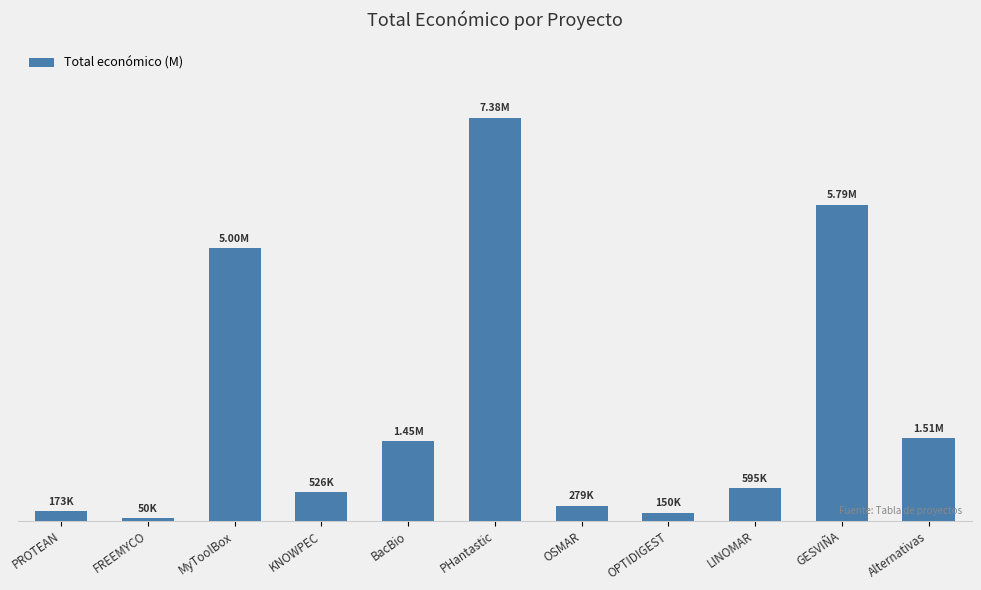

List the labels in order of value, smallest first.

FREEMYCO, OPTIDIGEST, PROTEAN, OSMAR, KNOWPEC, LINOMAR, BacBio, Alternativas, MyToolBox, GESVIÑA, PHantastic